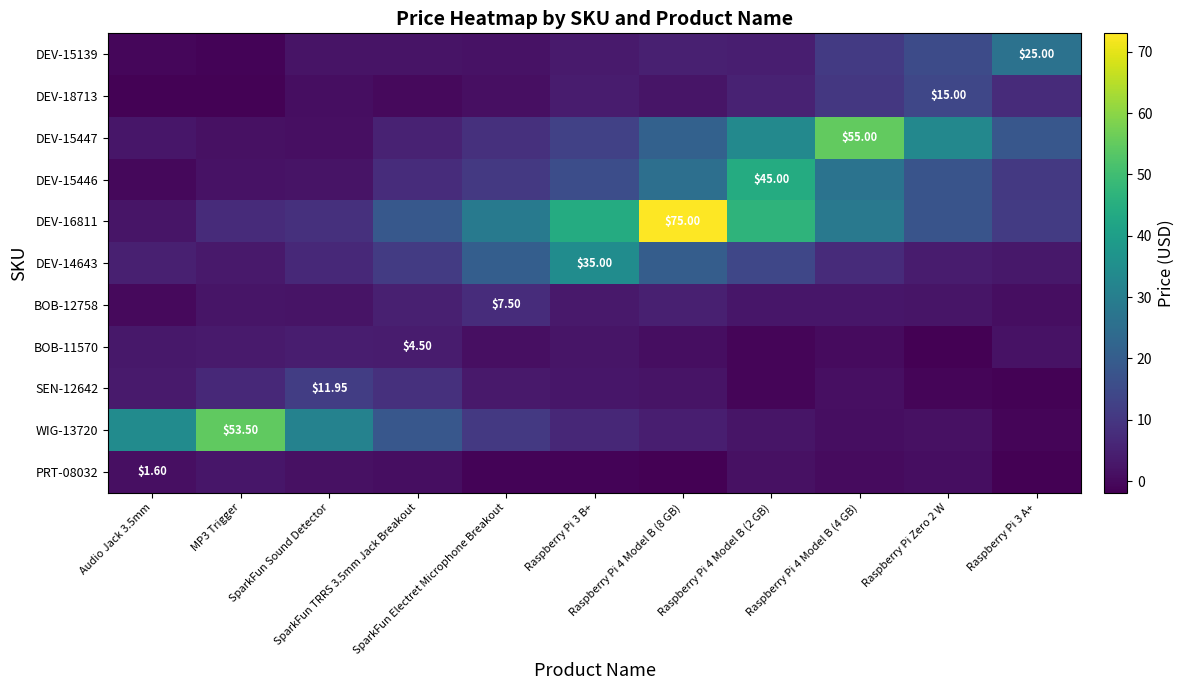

At MP3 Trigger, list the series in order from smallest to largest.

DEV-18713, DEV-15139, DEV-15447, DEV-15446, BOB-12758, PRT-08032, DEV-14643, BOB-11570, SEN-12642, DEV-16811, WIG-13720